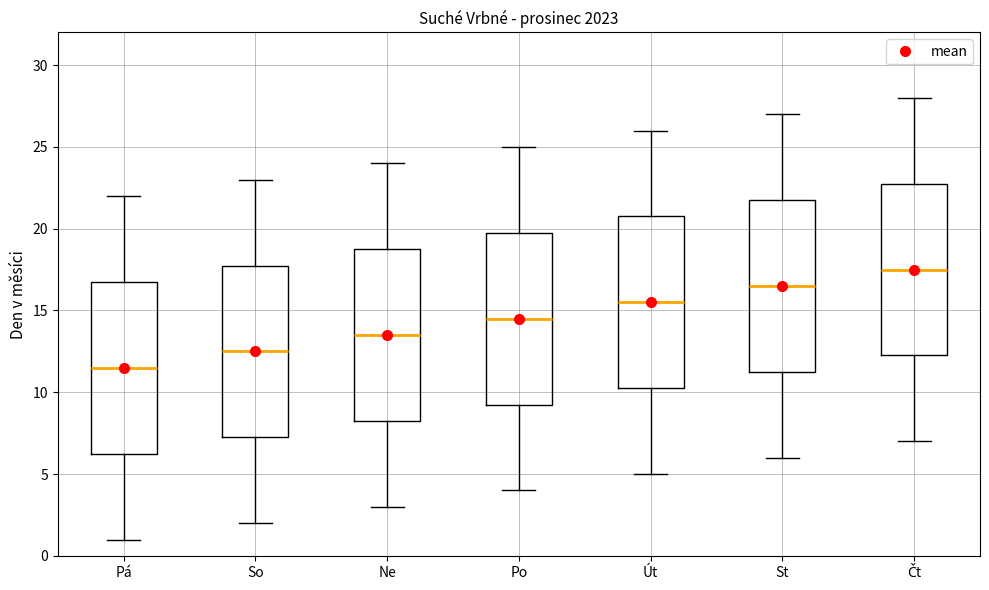

Which box has the highest median line?

Čt